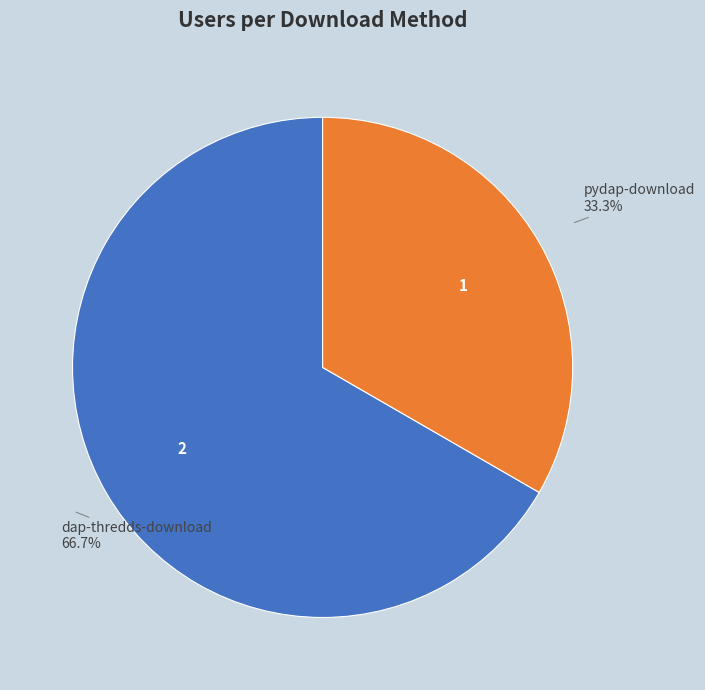

Is there any slice that represents more than half of the pie?

Yes